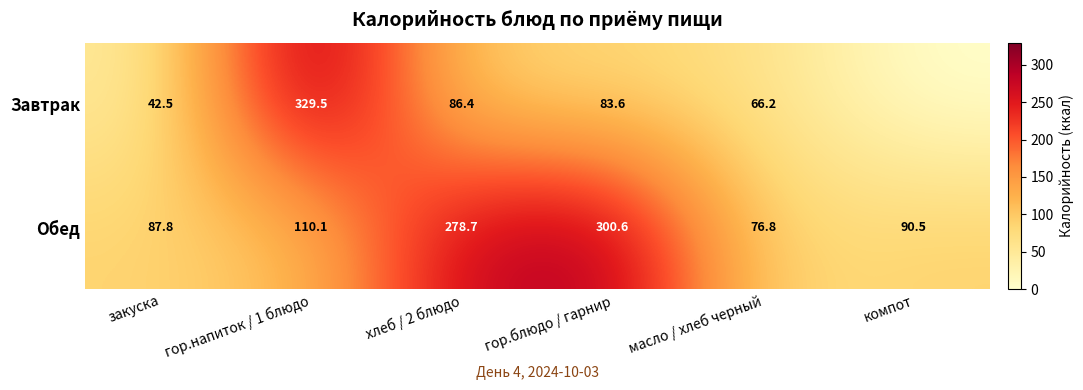

At гор.блюдо / гарнир, list the series in order from smallest to largest.

Завтрак, Обед